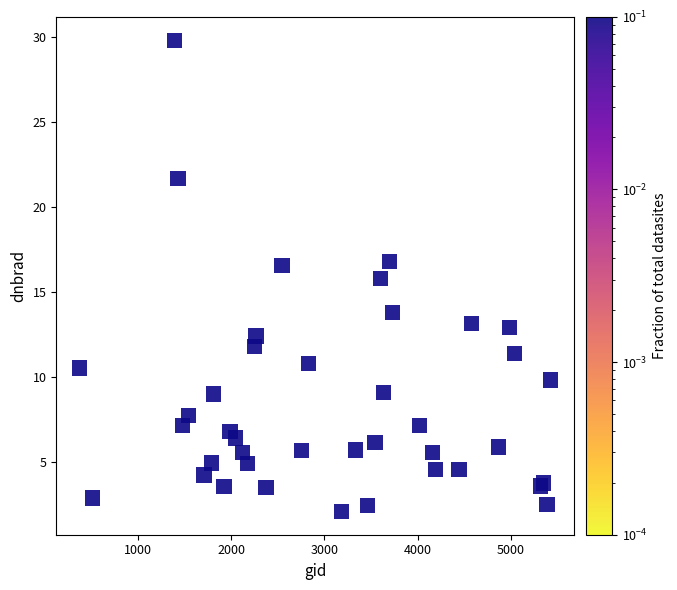

What Y value in the scatter plot is closest to 15?

15.8